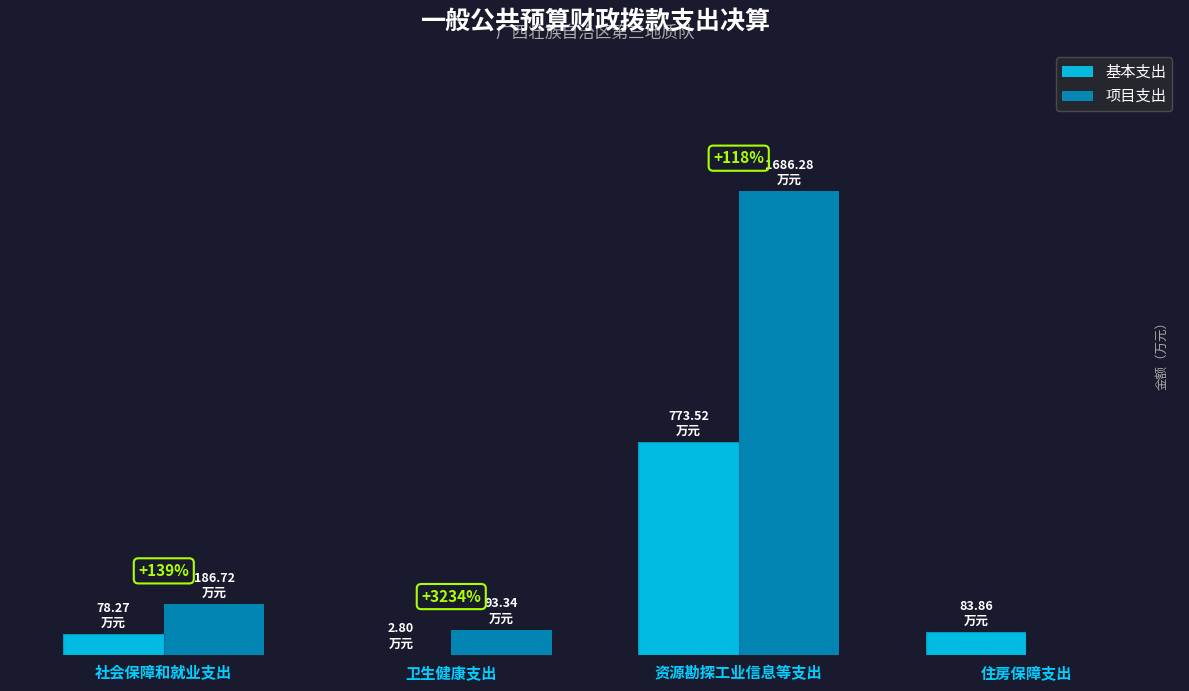

What are all the series names shown in the legend?

基本支出, 项目支出